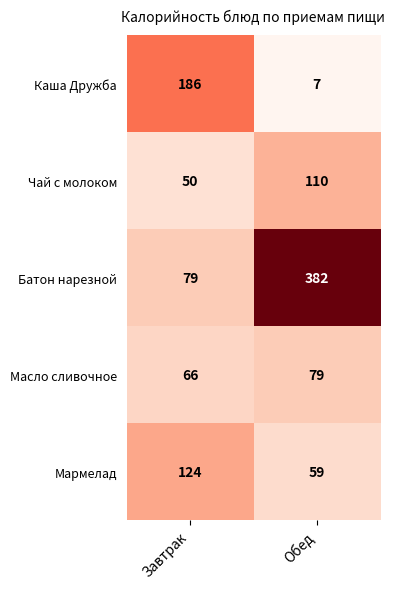

What is the maximum value shown in the chart?

382